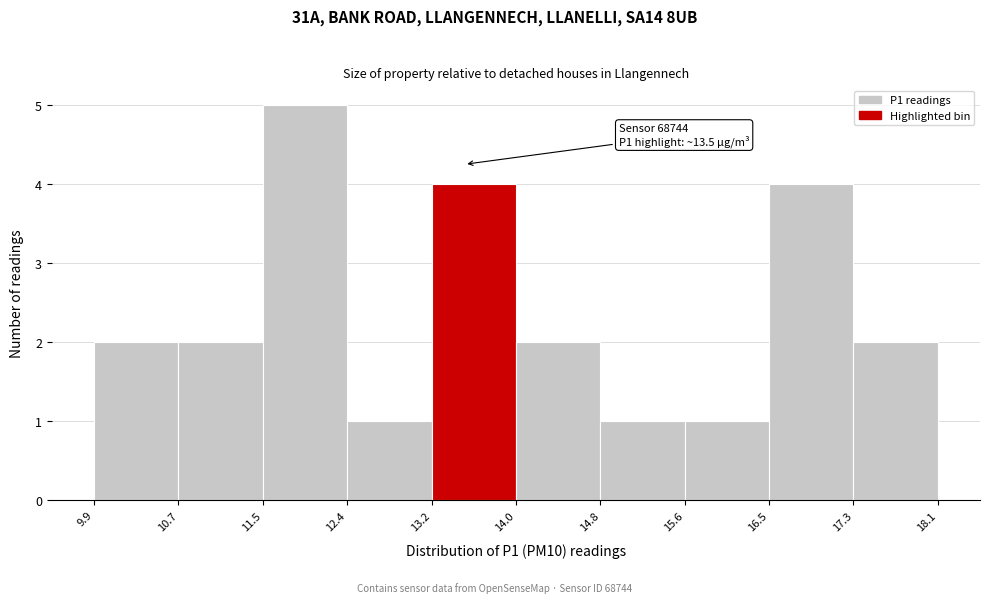

Over which range of the x-axis is the bar tallest?

11.5 to 12.4